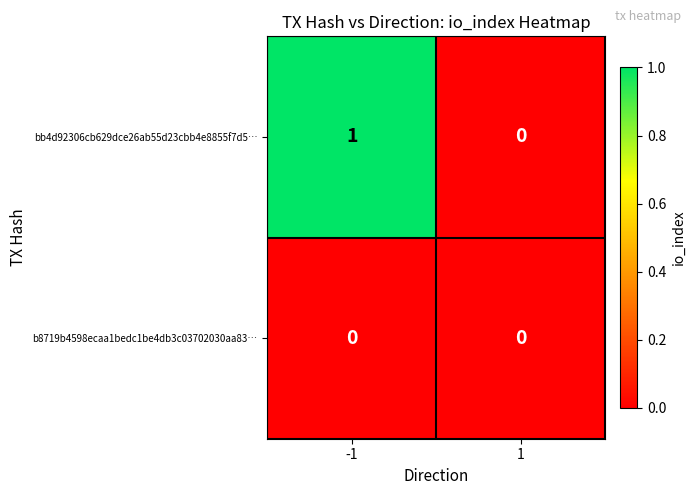

How many distinct data groups are displayed?

2